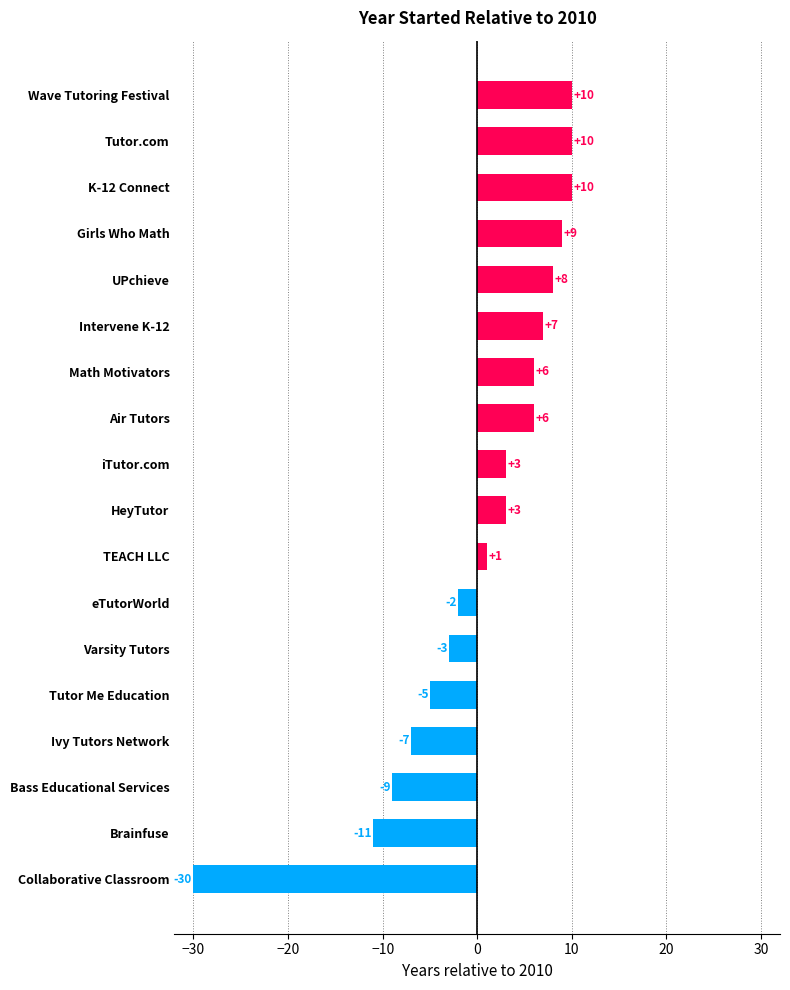

What is the difference between the second highest and second lowest values?

21